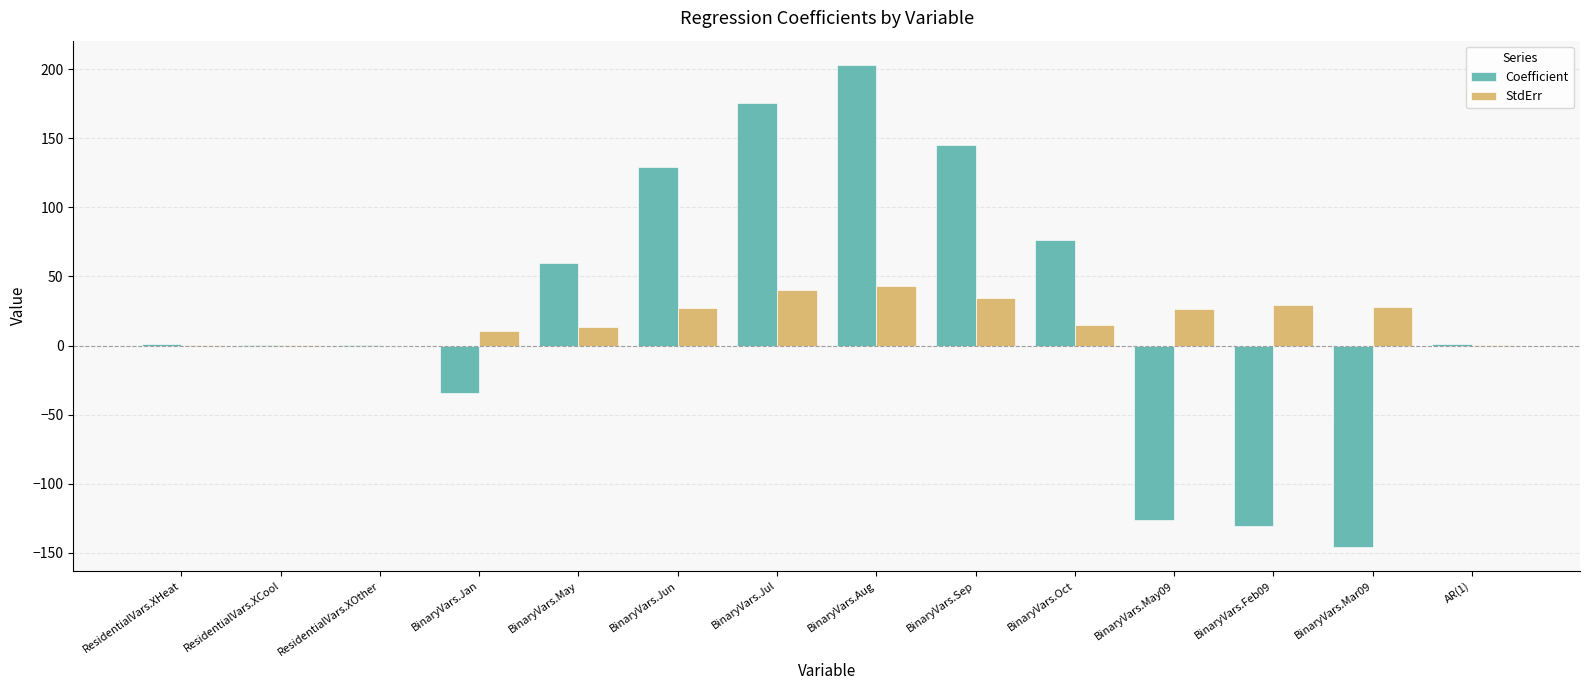

What is the approximate value of StdErr at BinaryVars.Jul?

40.2